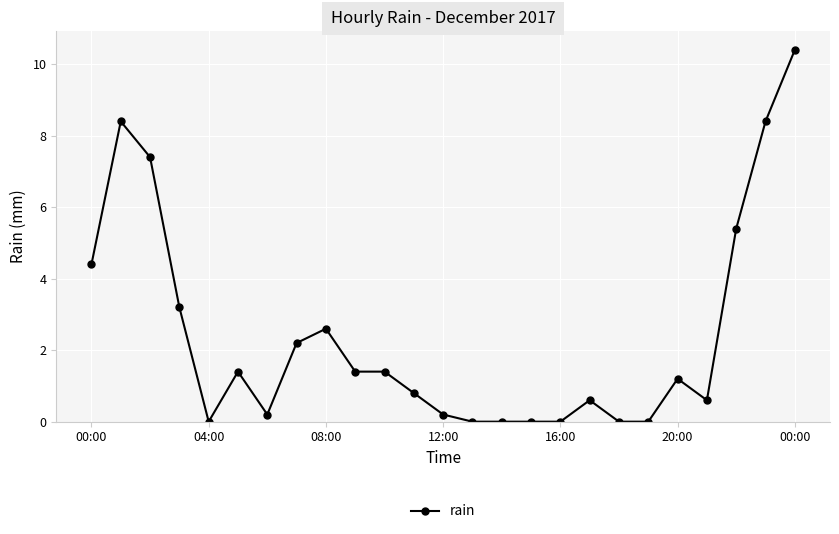

What is the difference between the maximum and second lowest values?

10.4